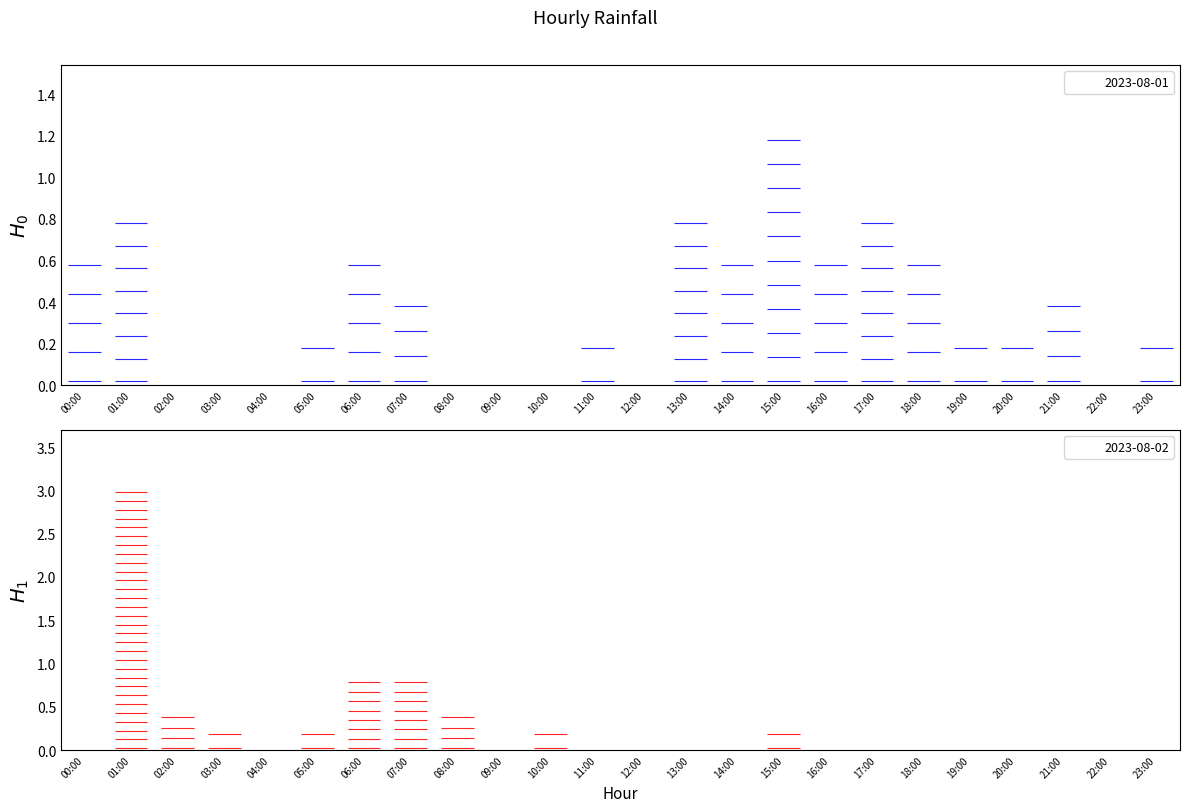

What is the sum of the 2023-08-02 values at 06:00 and 05:00?

1.0